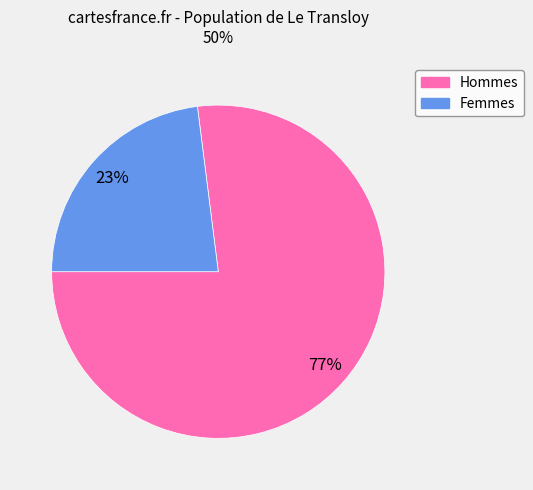

What percentage is the Femmes slice, to the nearest percent?

23%